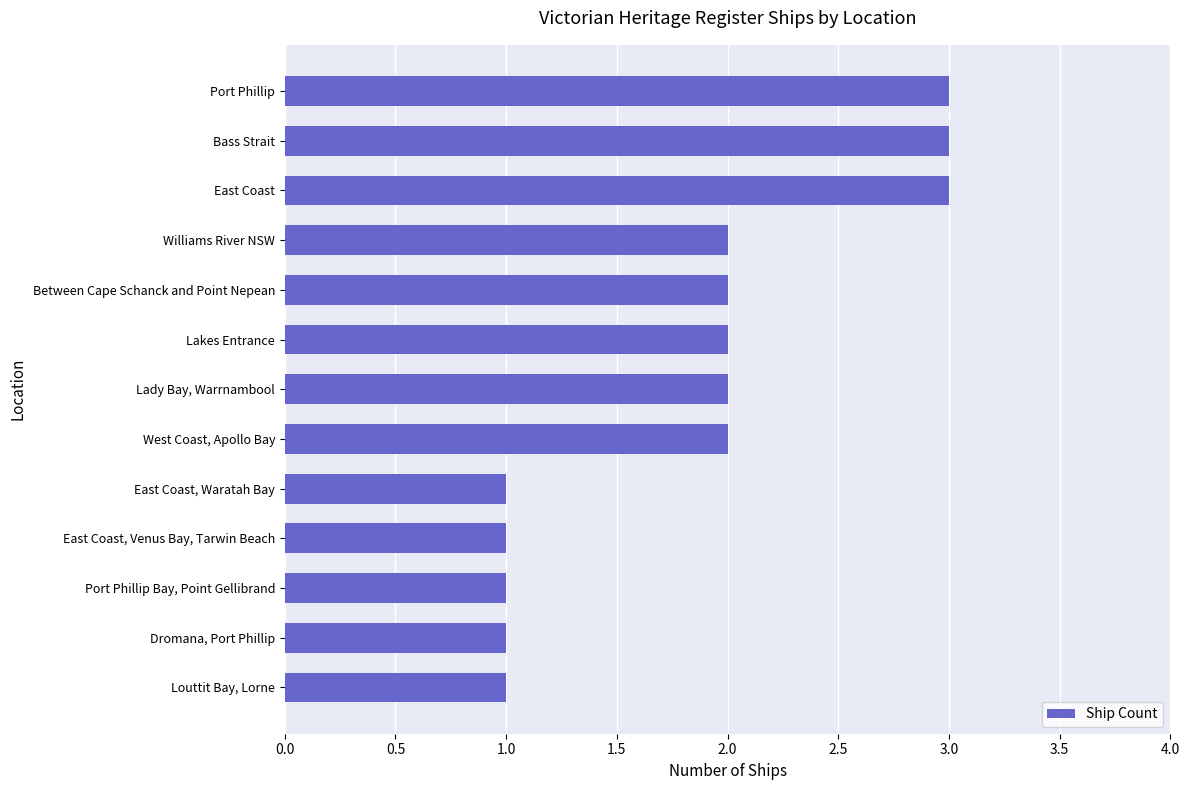

How many categories are shown in the chart?

13